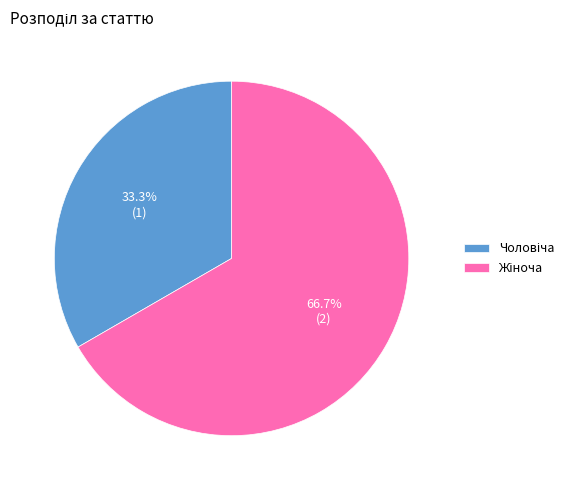

How many segments does this pie chart have?

2